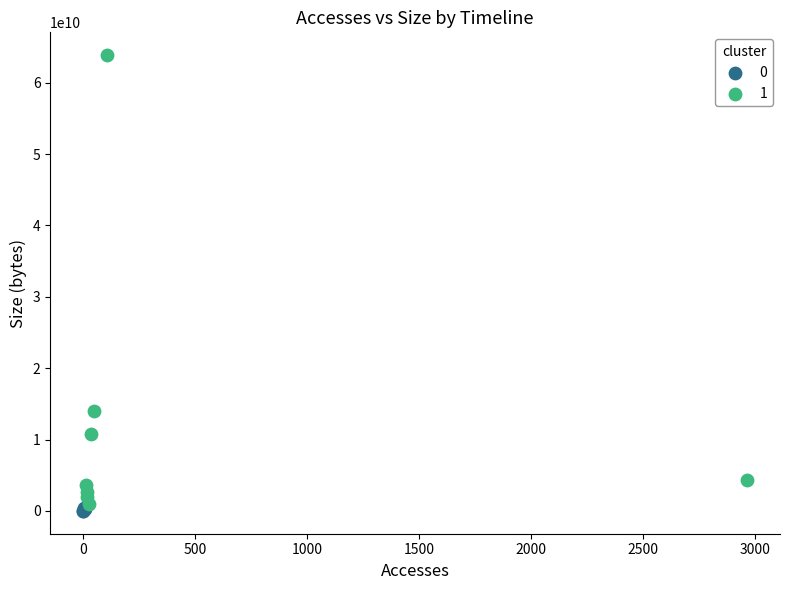

What are all the series names shown in the legend?

0, 1